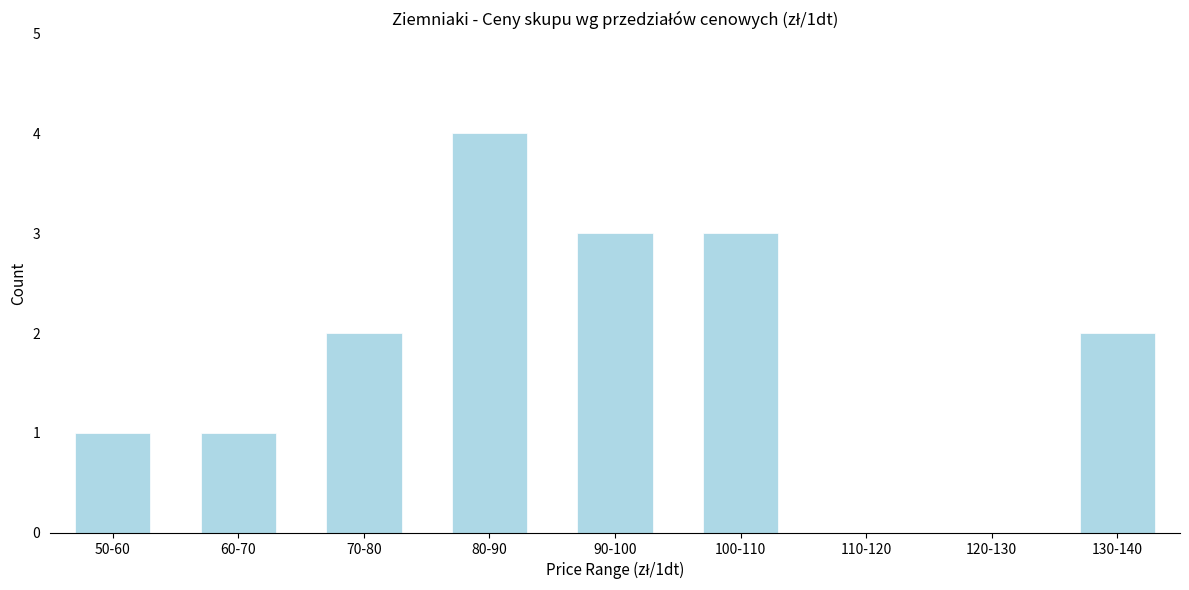

Reading left to right, transcribe all the data shown in this chart.

50-60=1	60-70=1	70-80=2	80-90=4	90-100=3	100-110=3	110-120=0	120-130=0	130-140=2